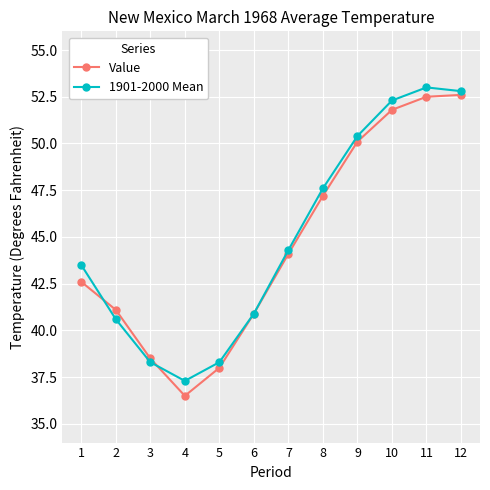

Which series has the largest range (max minus min)?

Value